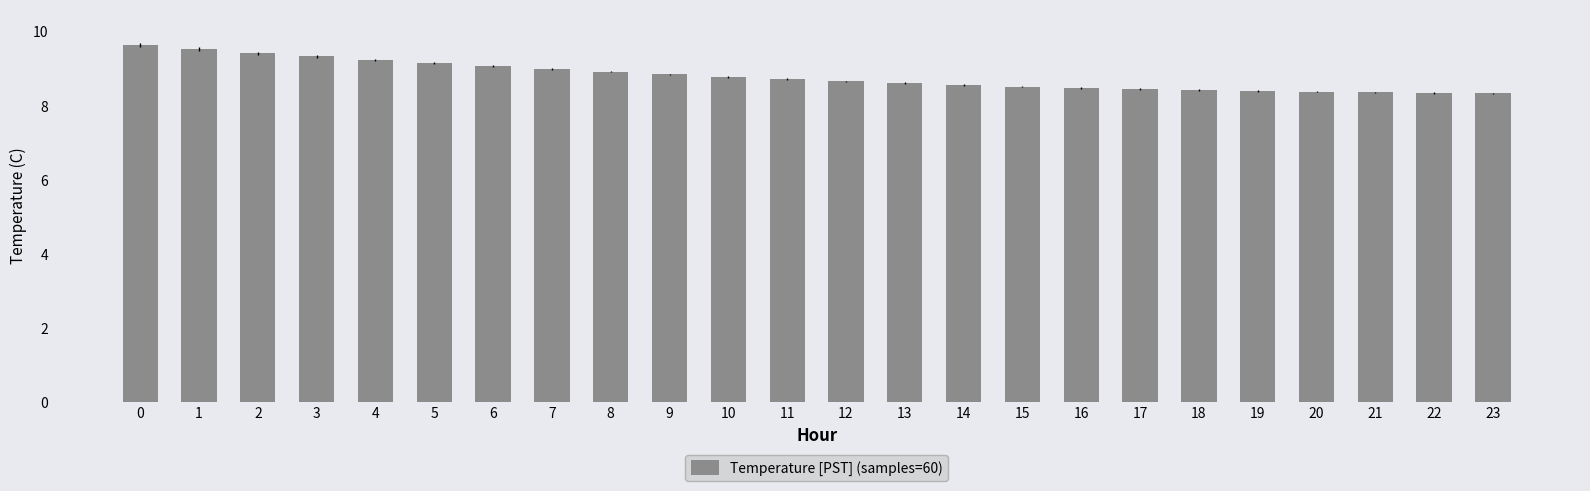

What is the difference between the values at 4 and 15?

0.7